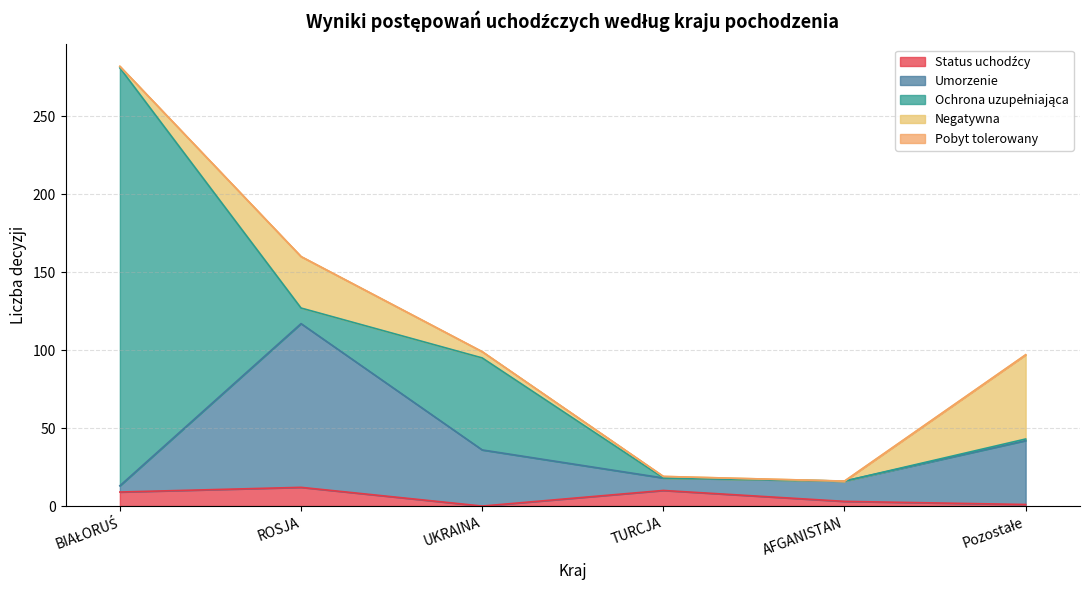

In Status uchodźcy, how many points are higher than both neighbors (excluding endpoints)?

2